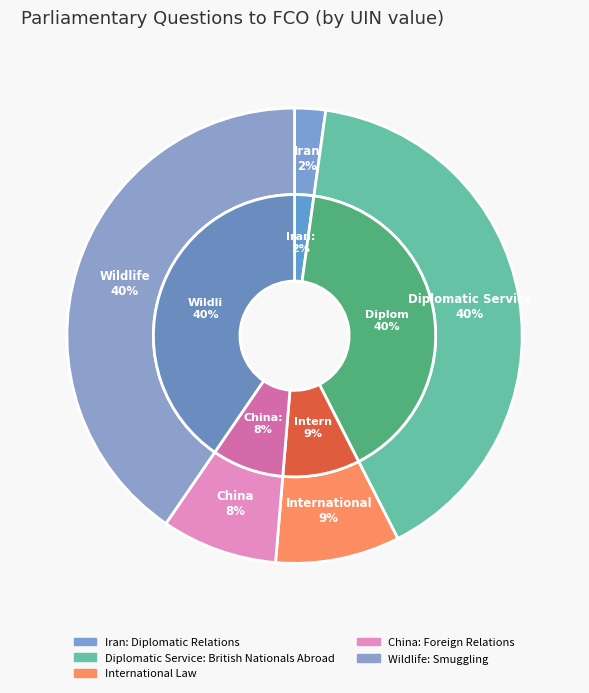

How many slices are in this pie chart?

5